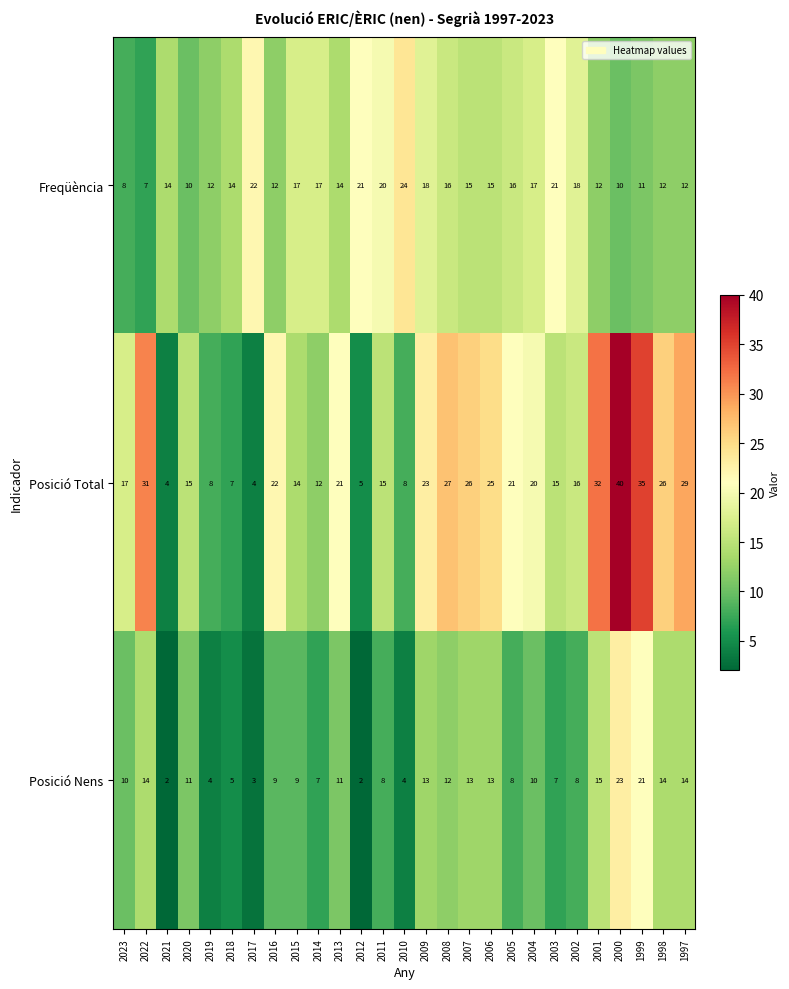

True or false: Freqüència has a value of 10 at 2015.

False